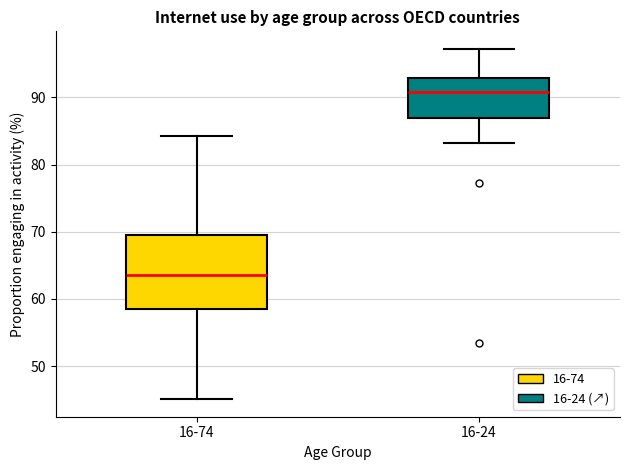

Reading left to right, read every box against the y-axis: the position of its median line, the range the box covers, and the ends of its whiskers. The values are not printed on the chart, so give them approximately, as read against the axis.

16-74: median 64, box 58 to 70, whiskers 45 to 84
16-24: median 91, box 87 to 93, whiskers 83 to 97